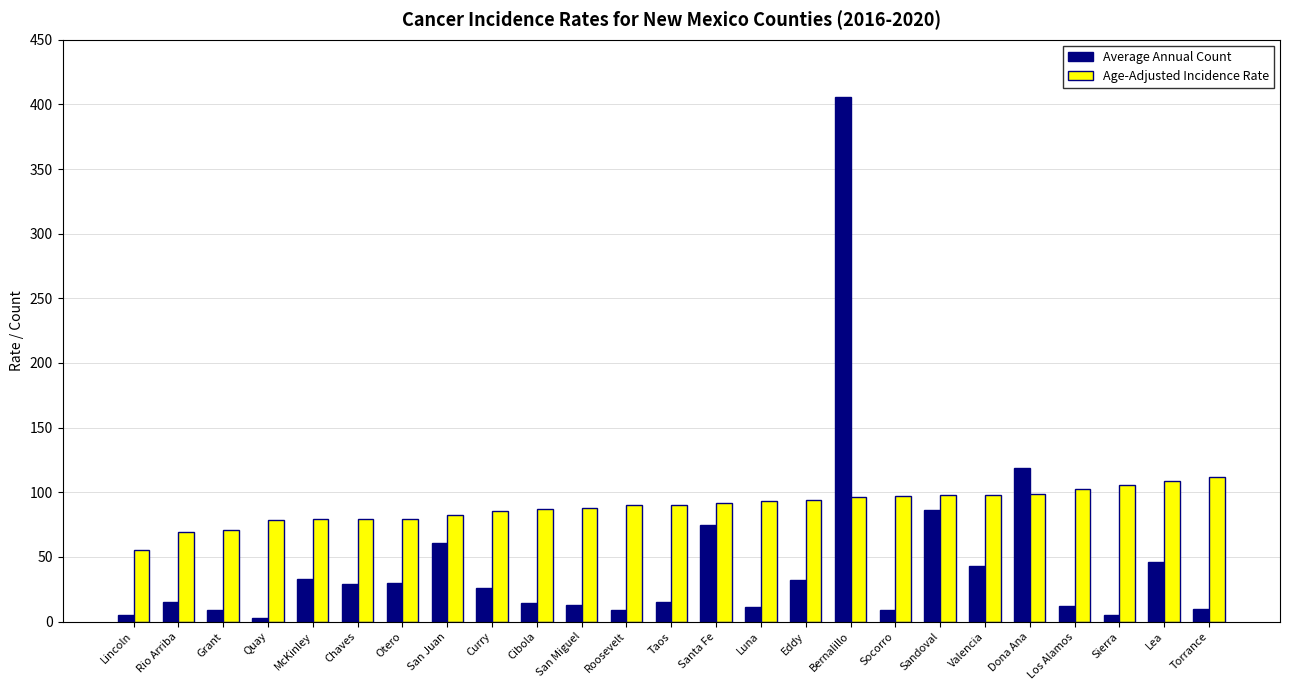

True or false: Average Annual Count has a value of 214.9 at Bernalillo.

False